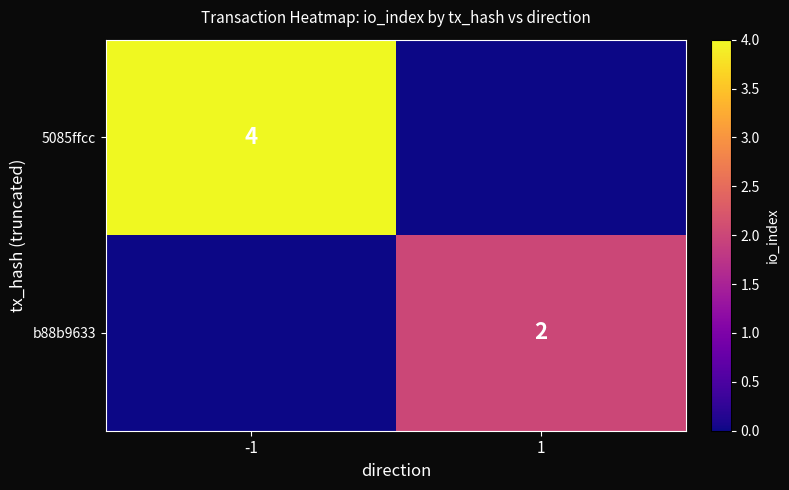

Is it true that b88b9633 equals 3 at 1?

False